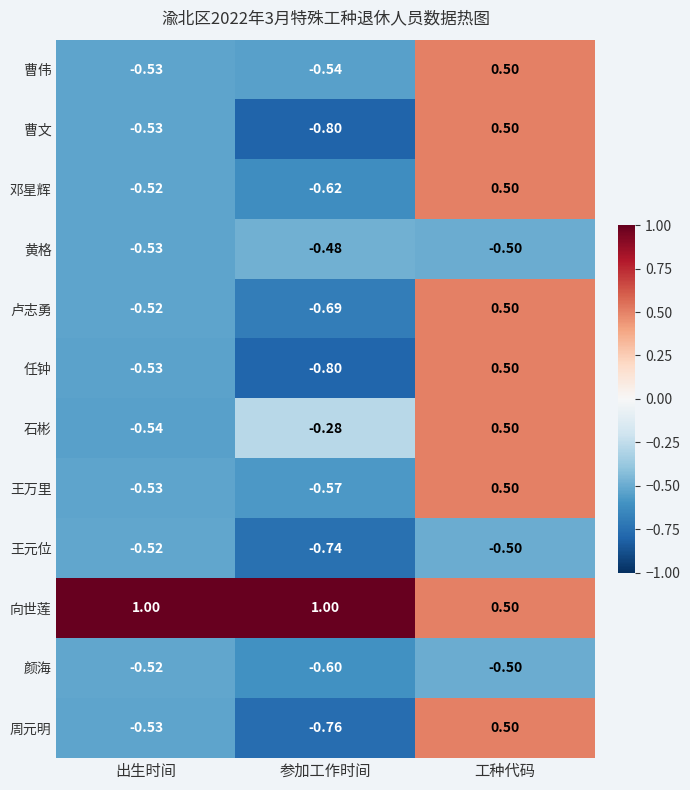

Rank the categories by 黄格 value from lowest to highest.

出生时间, 工种代码, 参加工作时间